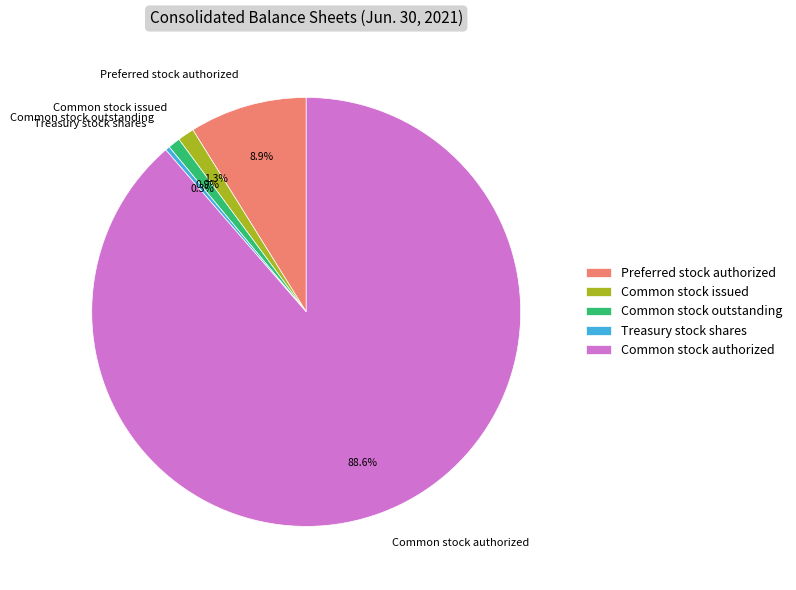

Which category accounts for the majority?

Common stock authorized